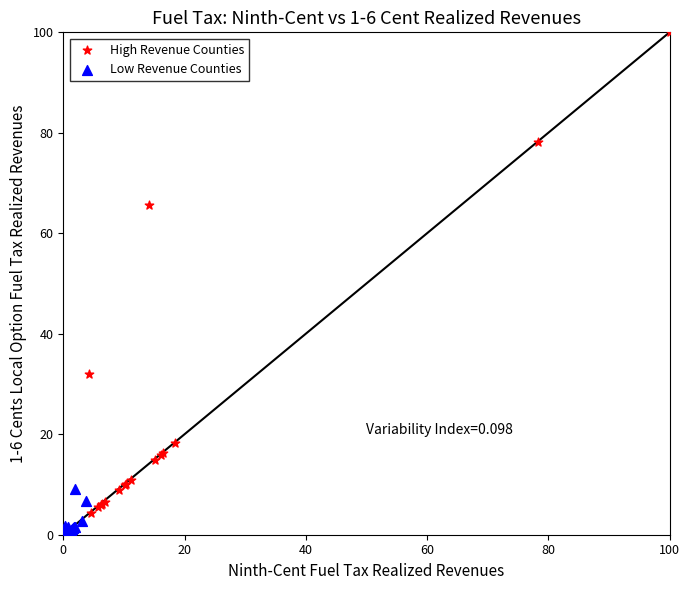

Which series reaches the minimum Y coordinate?

Low Revenue Counties